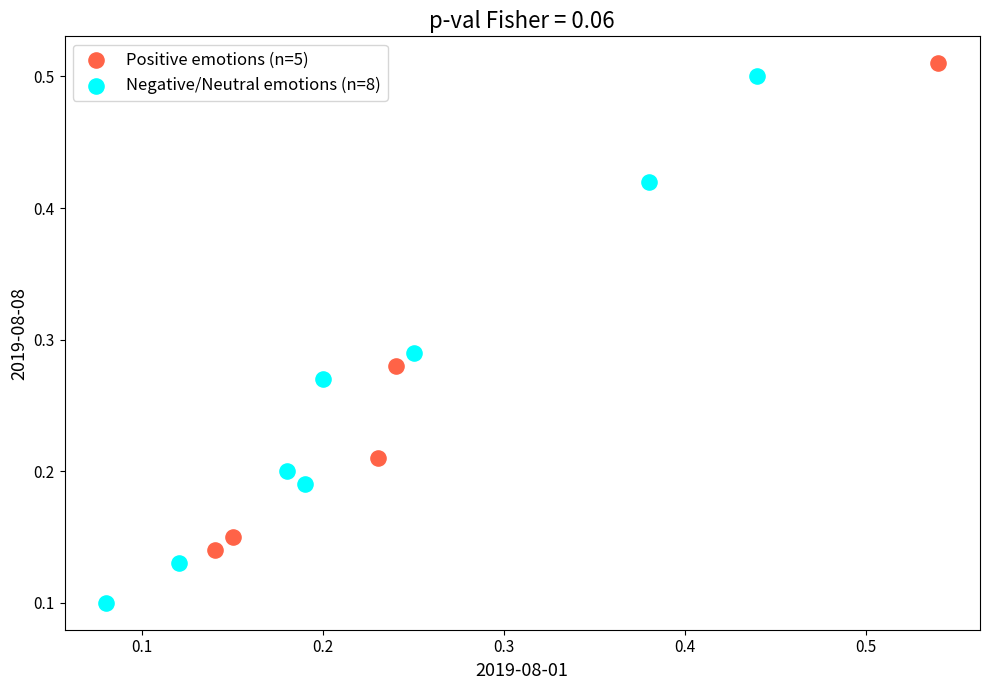

Which series has the largest Y range (max minus min)?

Negative/Neutral emotions (n=8)